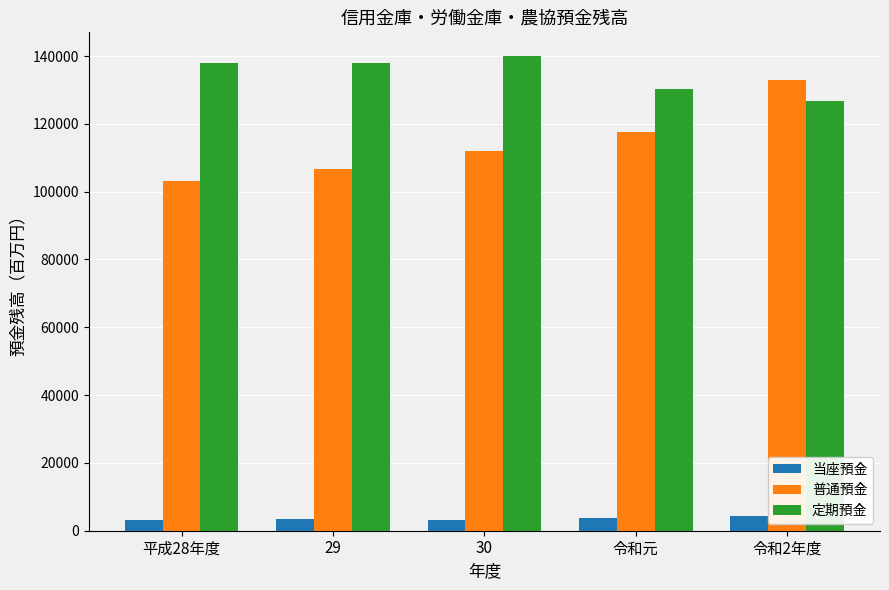

What is the minimum value for 普通預金?

103061